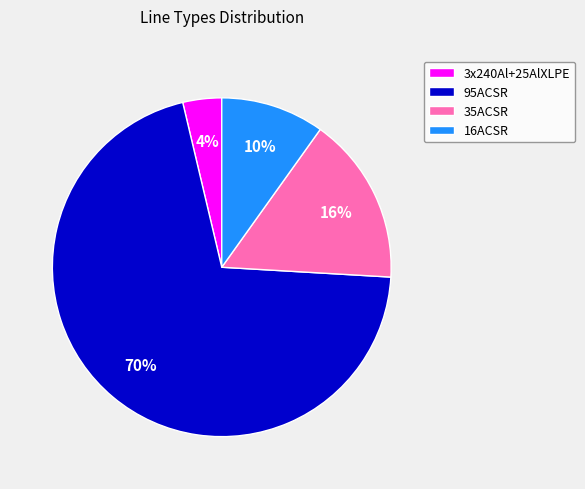

To the nearest percent, what is the average slice percentage?

25%